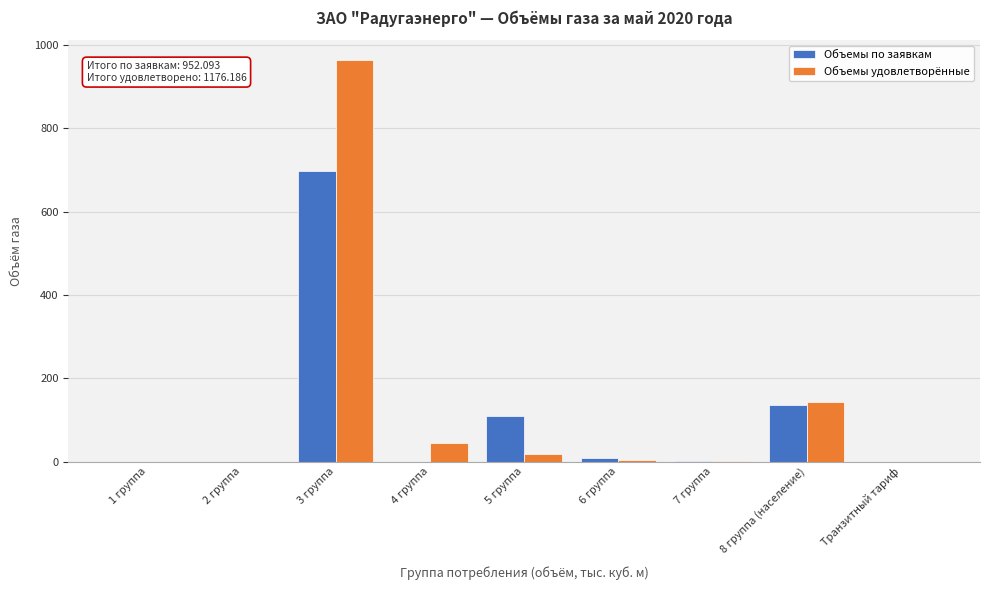

The value of Объемы удовлетворённые at Транзитный тариф is 412.7. True or false?

False